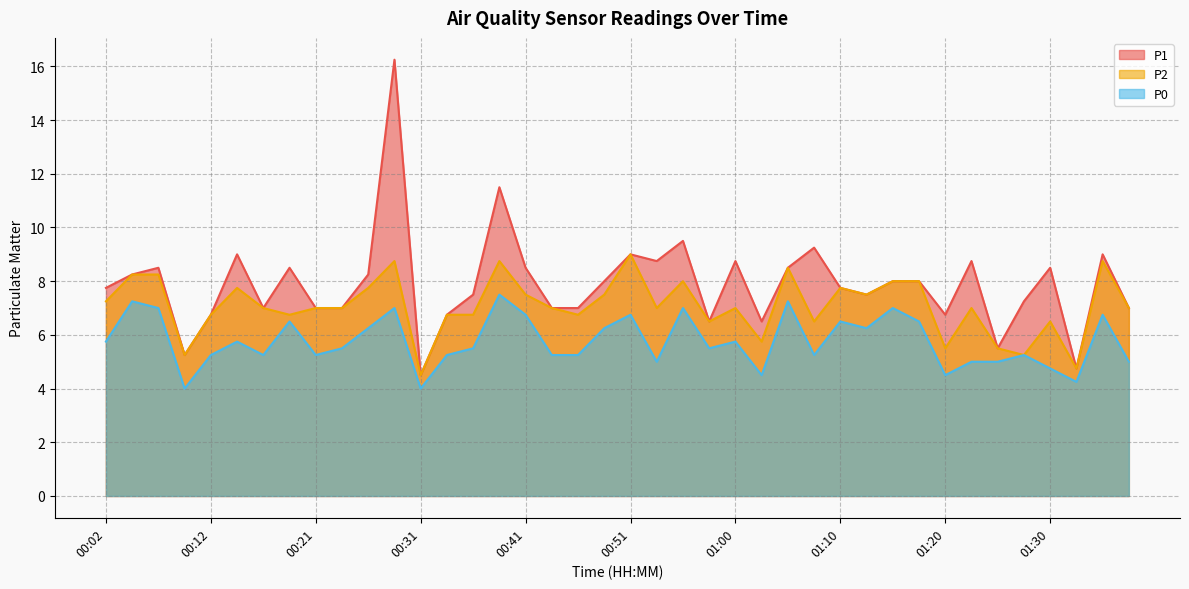

Which label corresponds to the smallest value in the chart?

00:09